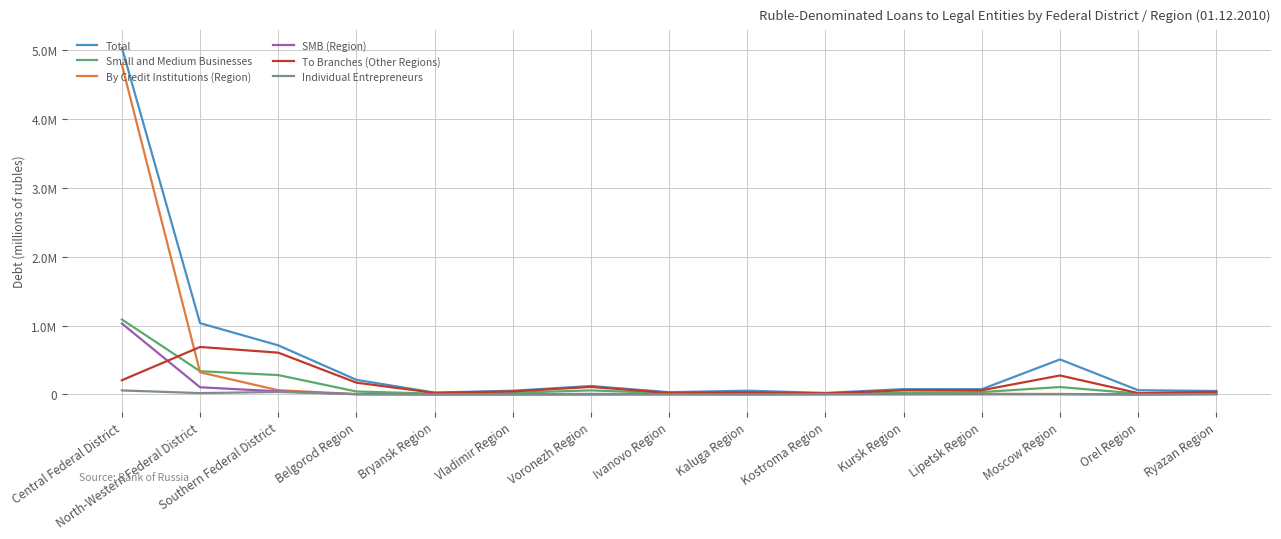

List the series in order of their peak value, lowest first.

Individual Entrepreneurs, To Branches (Other Regions), SMB (Region), Small and Medium Businesses, By Credit Institutions (Region), Total